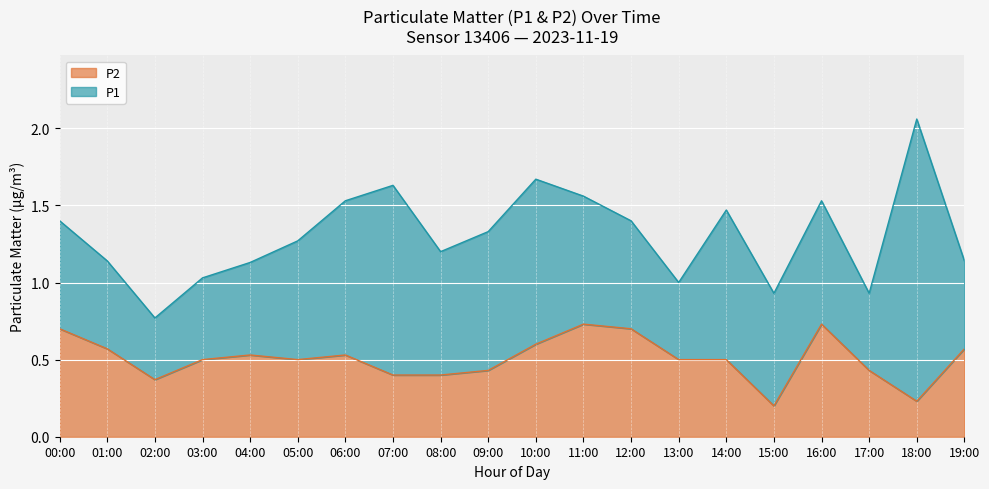

What is the sum of all values?

10.1